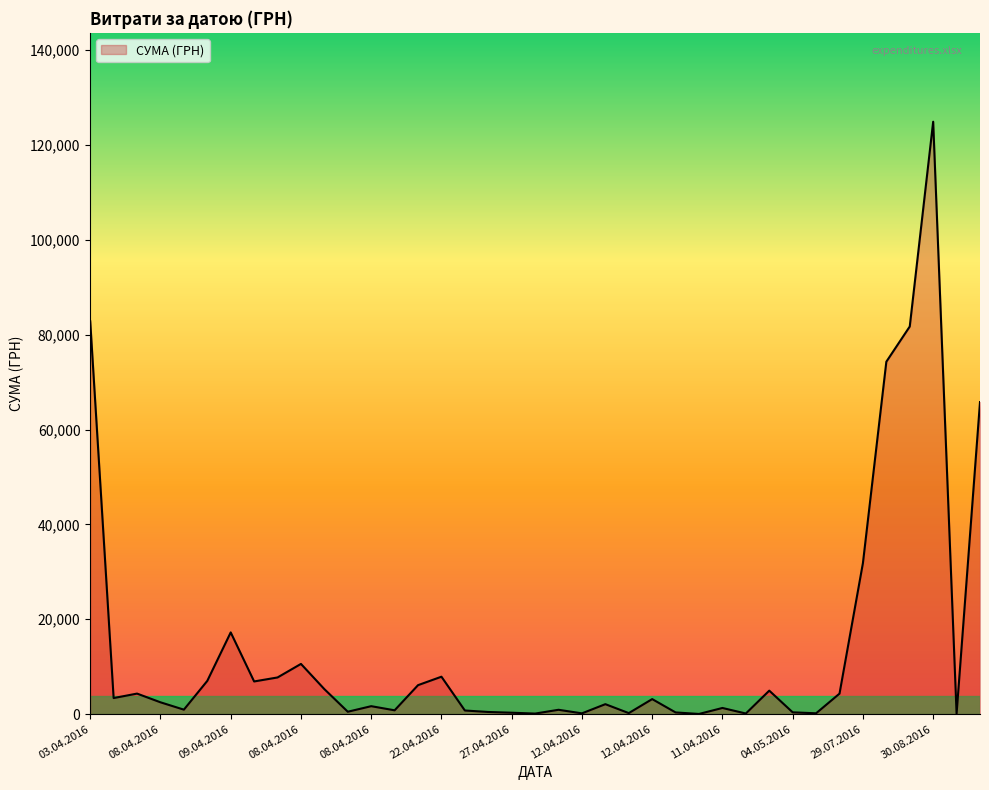

What is the difference between the maximum and minimum values?

124867.4